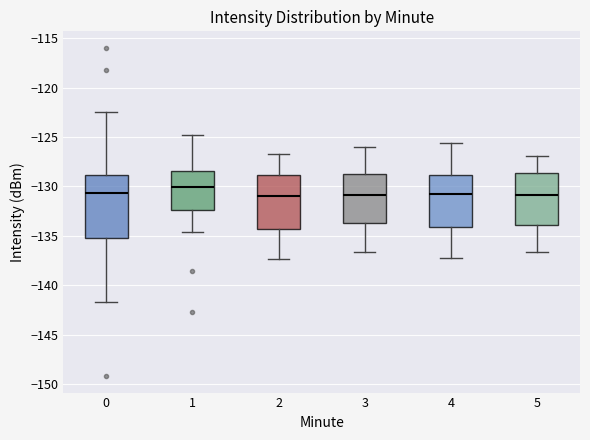

Where does the upper whisker of the box at x = 3 end on the y-axis? The values are not printed on the chart, so give them approximately, as read against the axis.

-126.0